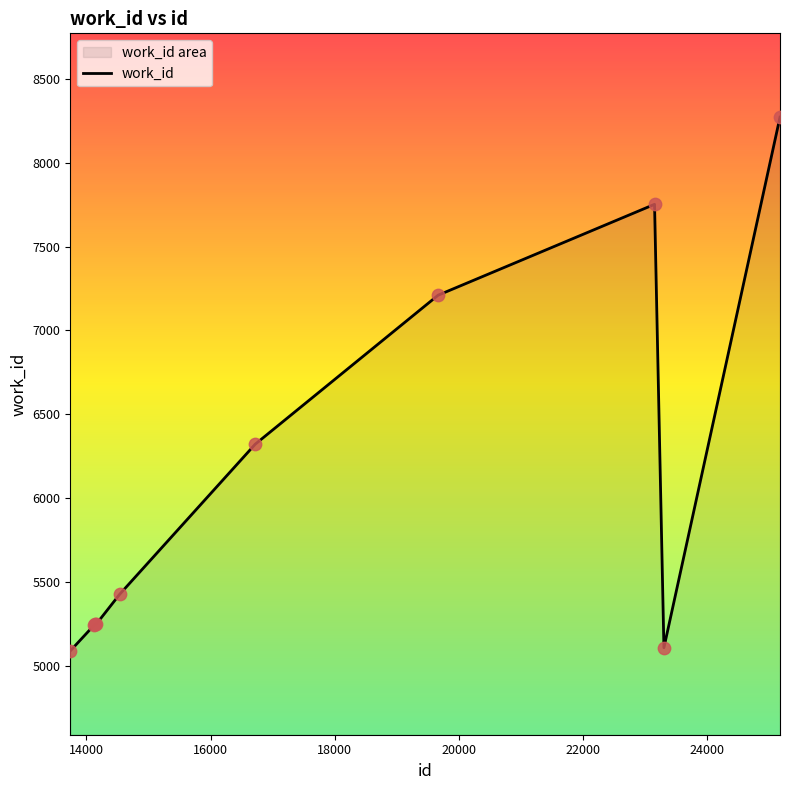

What is the minimum value shown in the chart?

5088